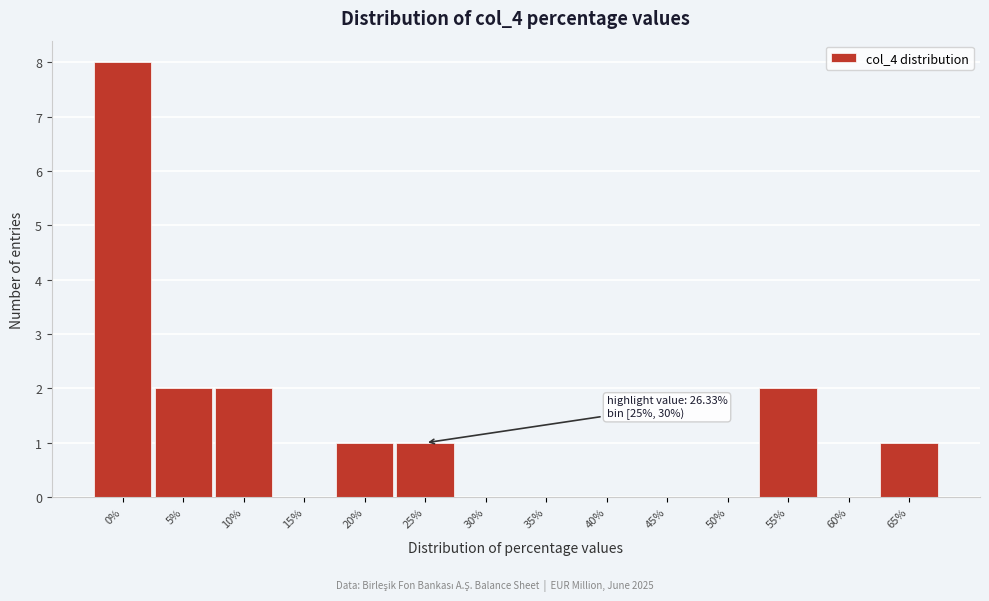

Reading left to right, extract all data points from this chart.

0%=8	5%=2	10%=2	15%=0	20%=1	25%=1	30%=0	35%=0	40%=0	45%=0	50%=0	55%=2	60%=0	65%=1